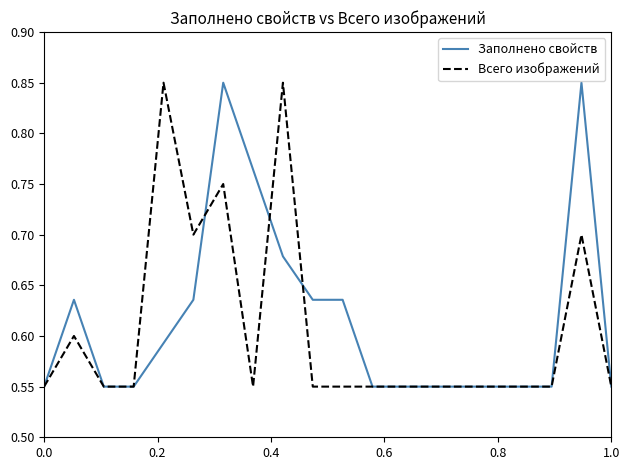

What are all the series names shown in the legend?

Заполнено свойств, Всего изображений